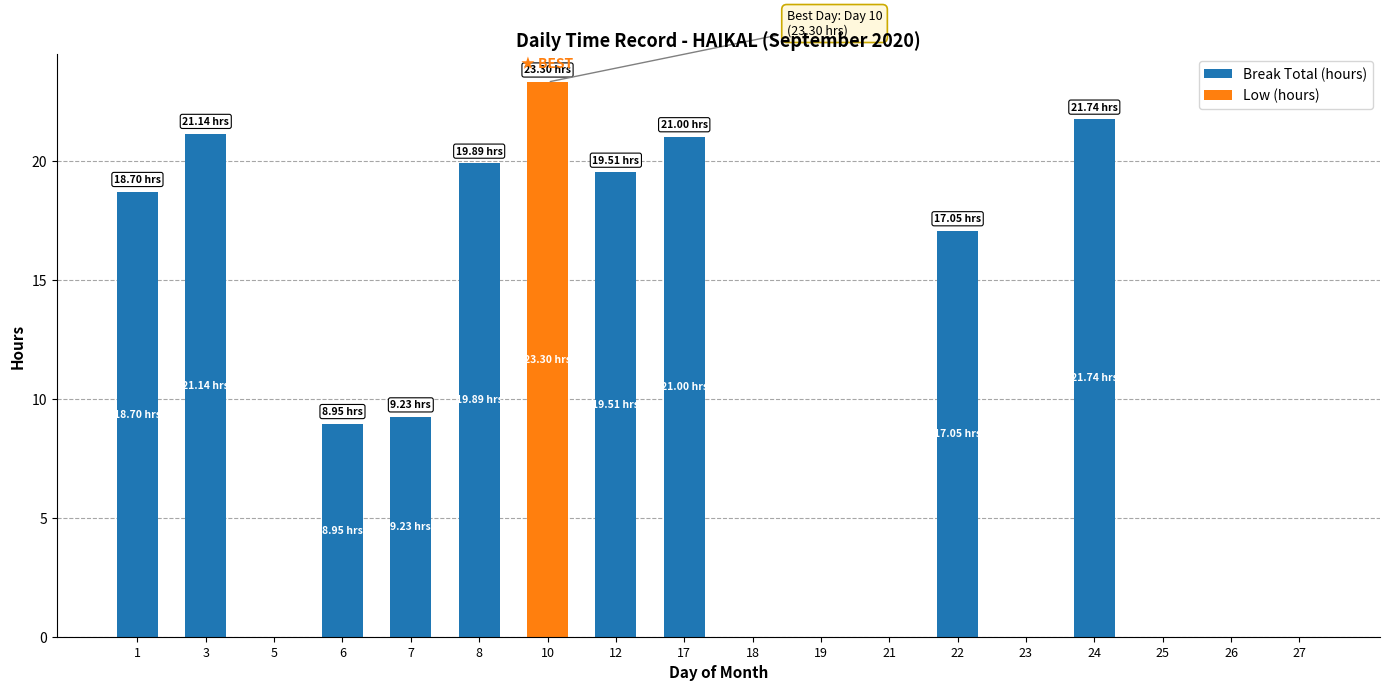

What is the sum of all Break Total (hours) values?

157.2